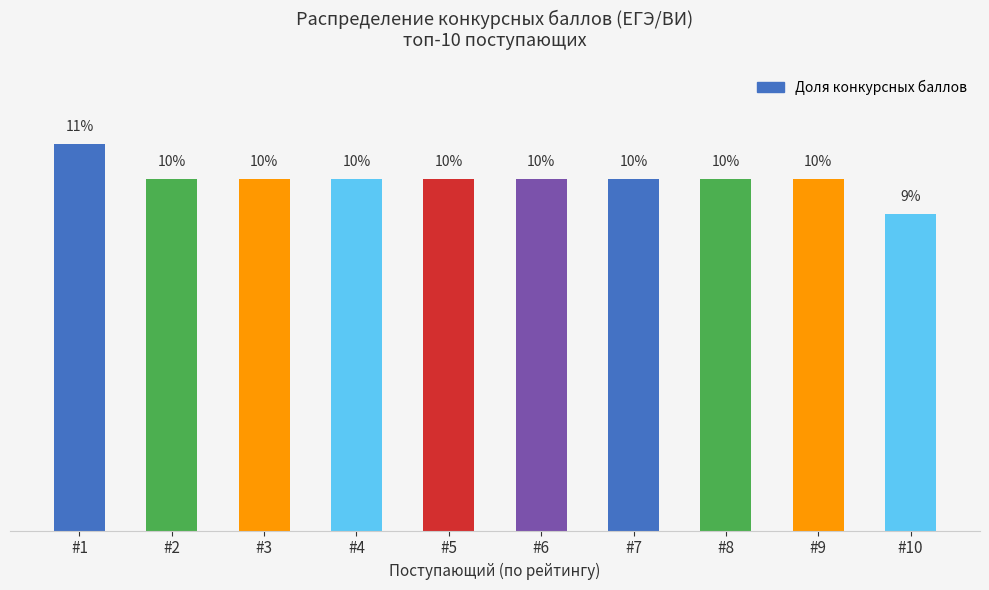

Which has a higher value, #1 or #9?

#1